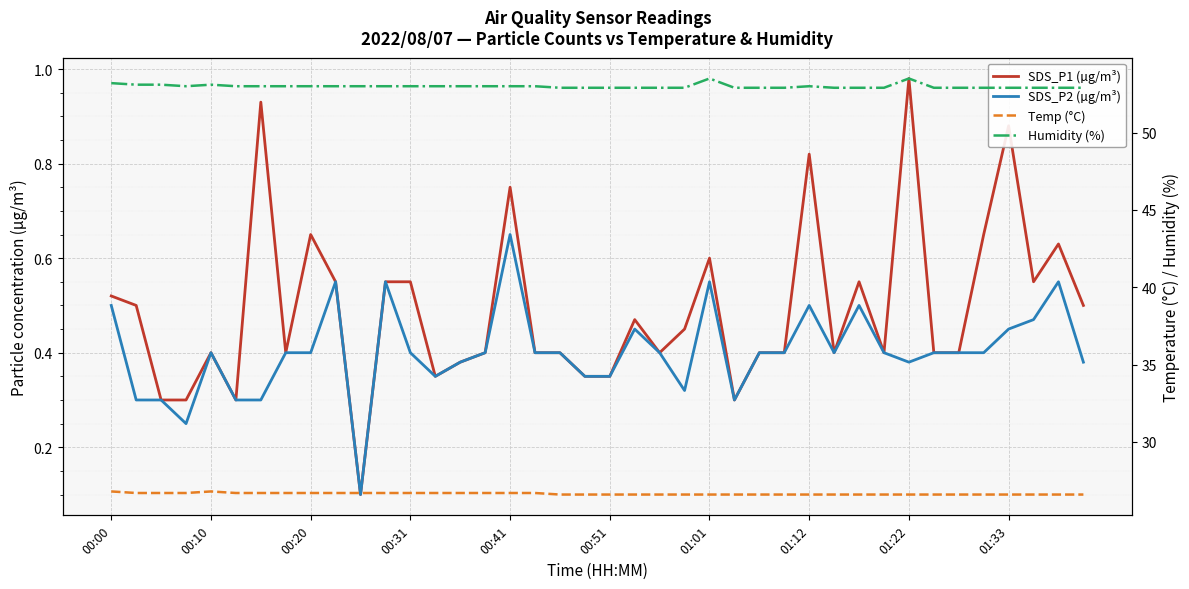

What is the sum of all Humidity (%) values?

2119.6